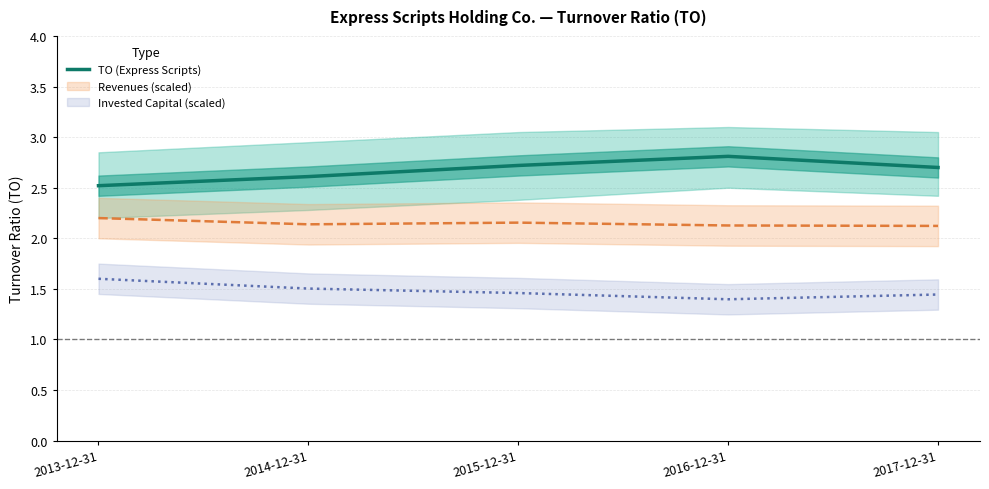

What is the approximate value at 2016-12-31?

2.8